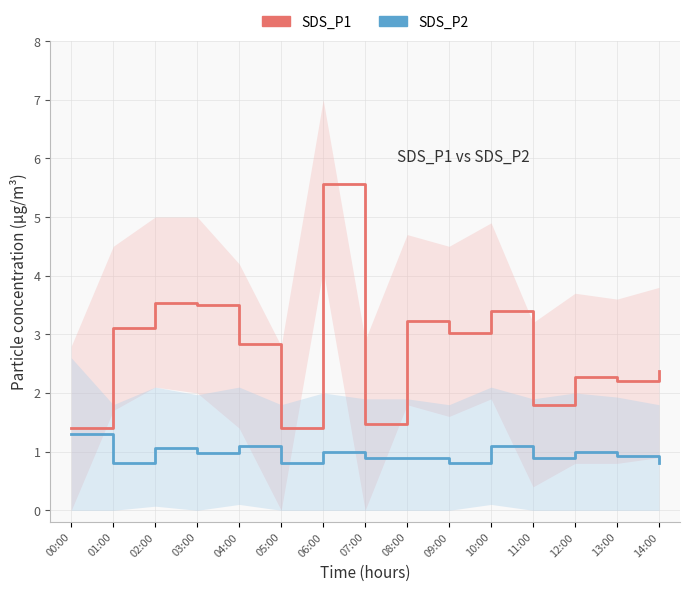

What is the label of the 9th point from the right?

06:00